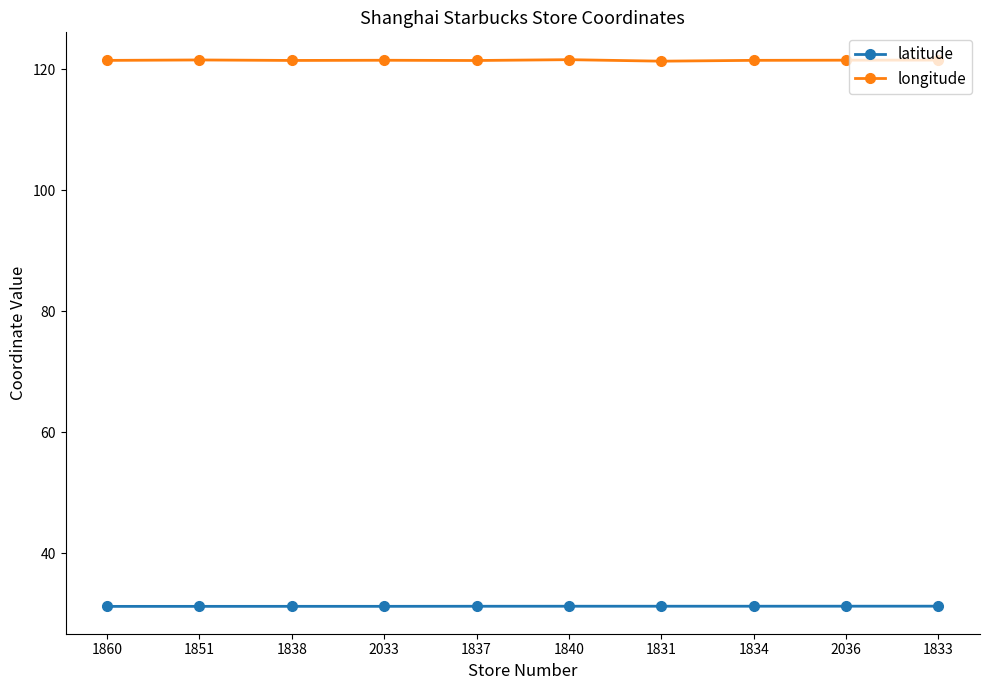

Does the chart display data point markers on the line(s)?

Yes